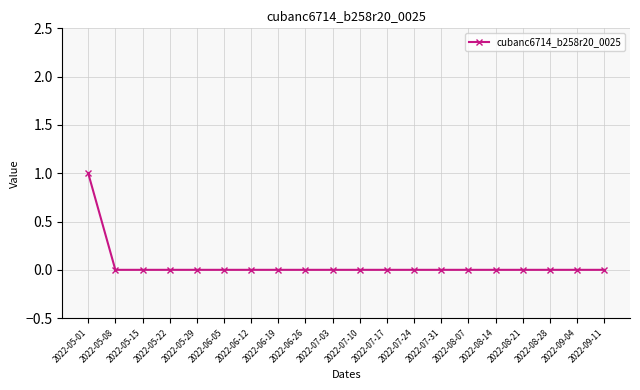

What is the greatest value displayed?

1